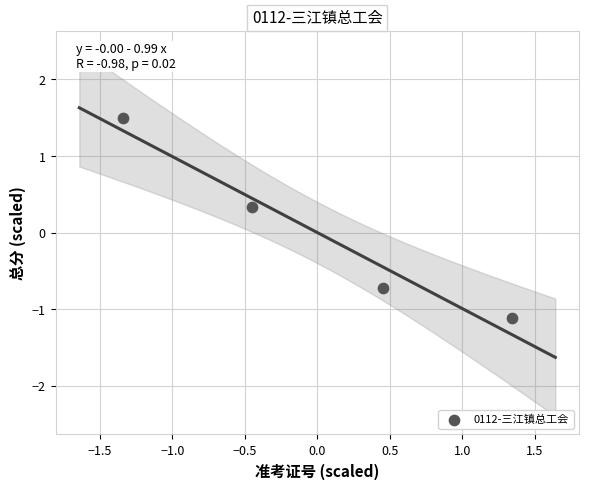

What Y value in the scatter plot is closest to 0?

0.3